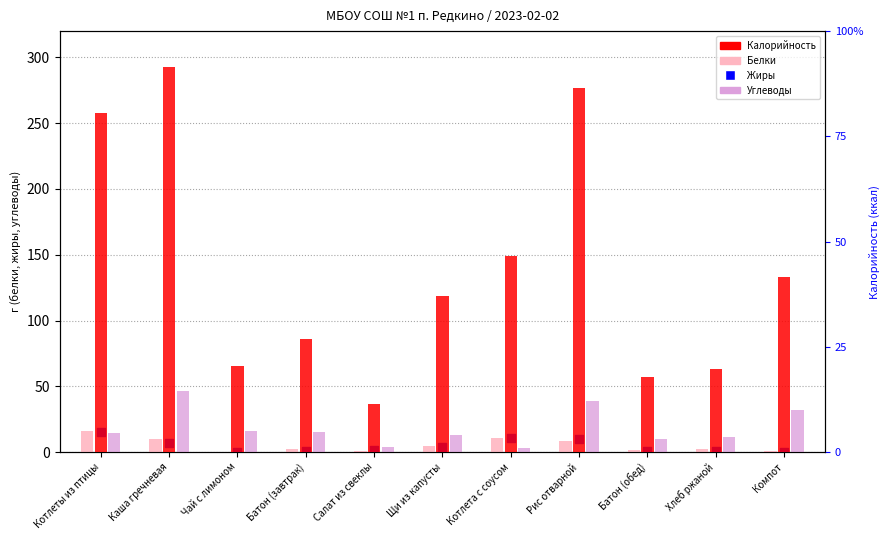

At how many categories does at least one series exceed 48?

10